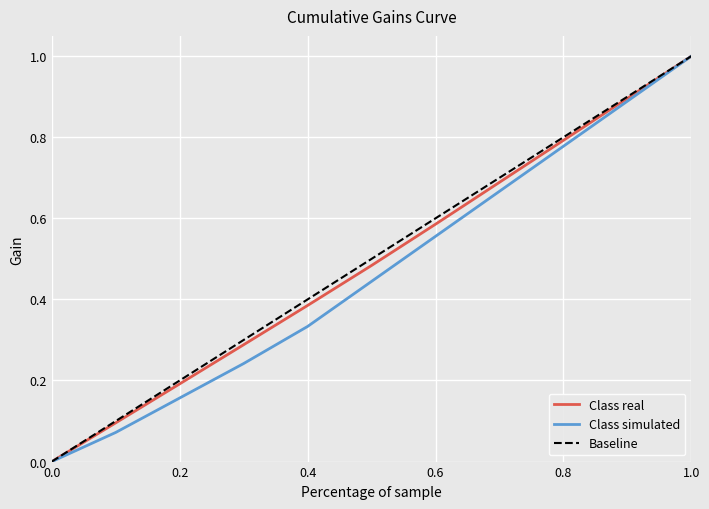

What is the highest value of the Class simulated series?

1.0